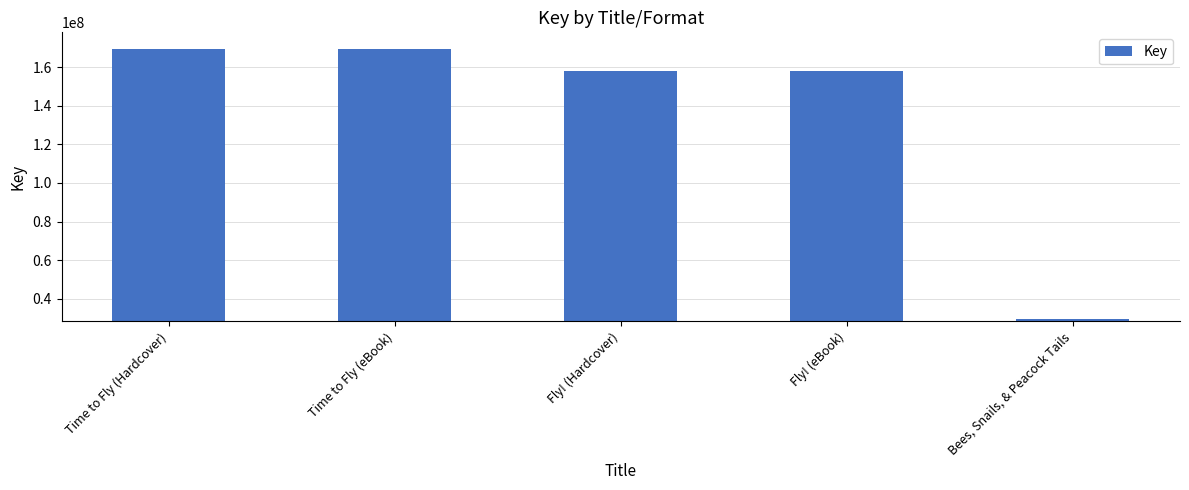

Reading left to right, list all the values displayed in this chart.

Time to Fly (Hardcover)=169684797	Time to Fly (eBook)=169684797	Fly! (Hardcover)=157911568	Fly! (eBook)=157911568	Bees, Snails, & Peacock Tails=29636176